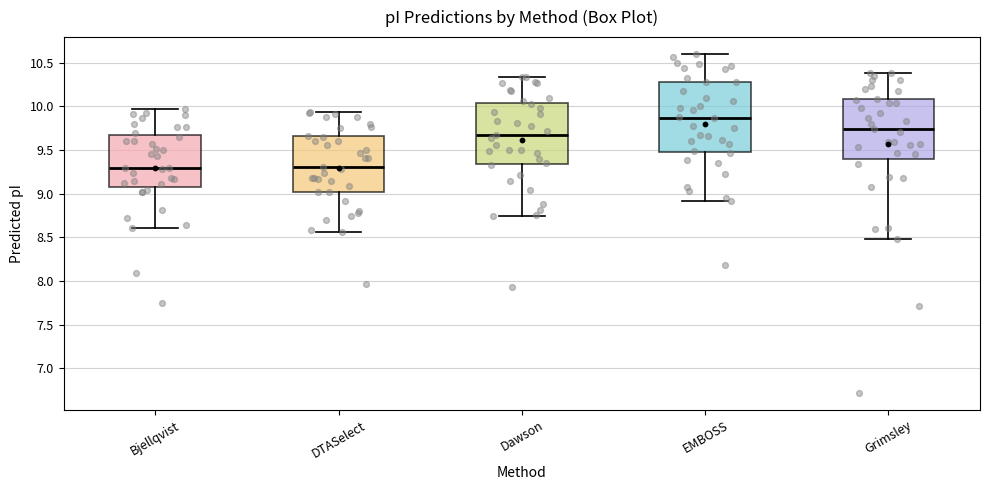

Reading left to right, read every box against the y-axis: the position of its median line, the range the box covers, and the ends of its whiskers. The values are not printed on the chart, so give them approximately, as read against the axis.

Bjellqvist: median 9.30, box 9.10 to 9.65, whiskers 8.60 to 9.95
DTASelect: median 9.30, box 9.00 to 9.65, whiskers 8.55 to 9.95
Dawson: median 9.70, box 9.35 to 10.05, whiskers 8.75 to 10.35
EMBOSS: median 9.85, box 9.50 to 10.30, whiskers 8.90 to 10.60
Grimsley: median 9.75, box 9.40 to 10.10, whiskers 8.50 to 10.40